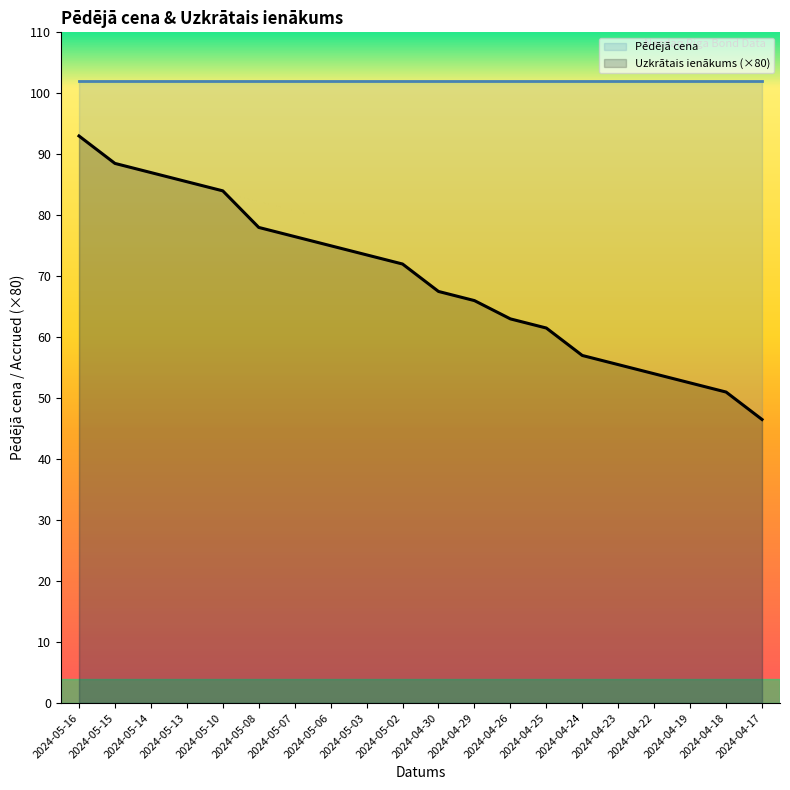

What position from the right is 2024-05-06?

13